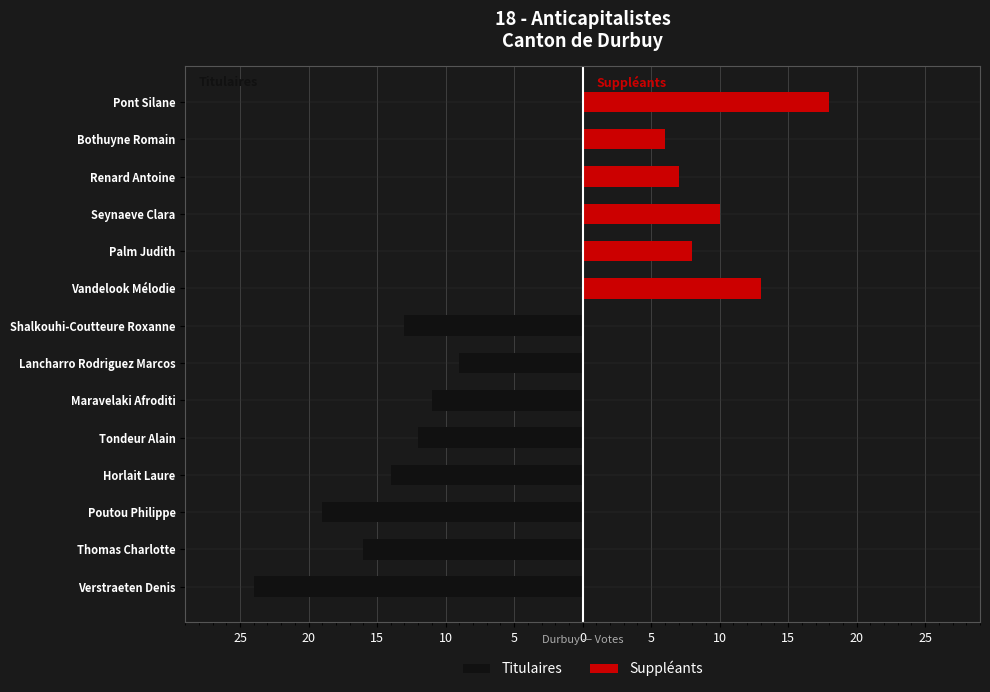

True or false: Suppléants has a value of 19 at Vandelook Mélodie.

False